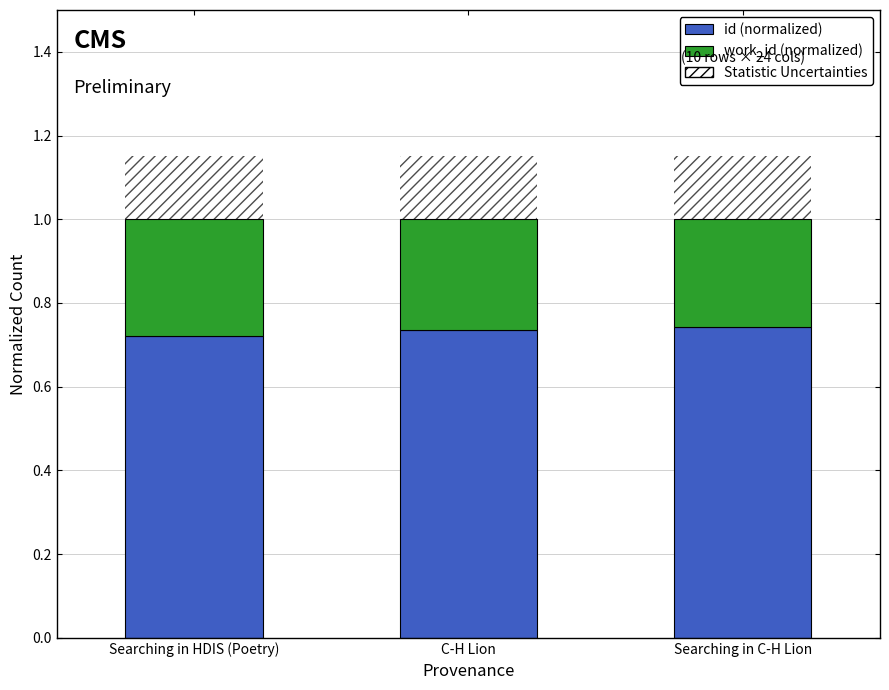

Rank the categories by id (normalized) value from lowest to highest.

Searching in HDIS (Poetry), C-H Lion, Searching in C-H Lion